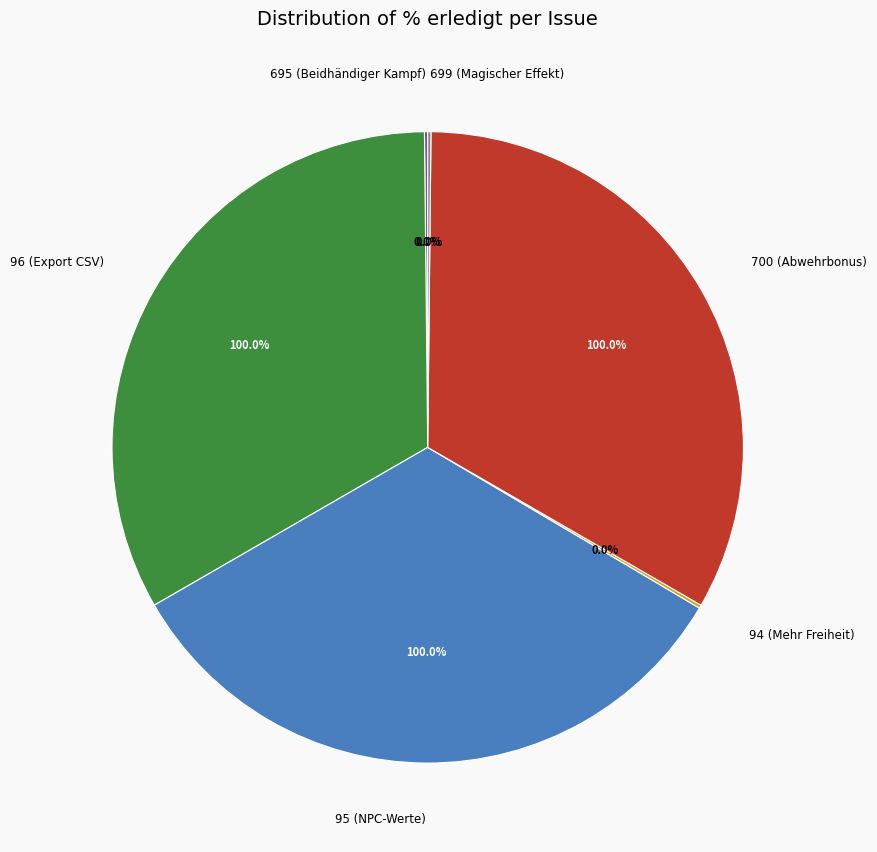

Is 95 (NPC-Werte) the majority of the pie?

No